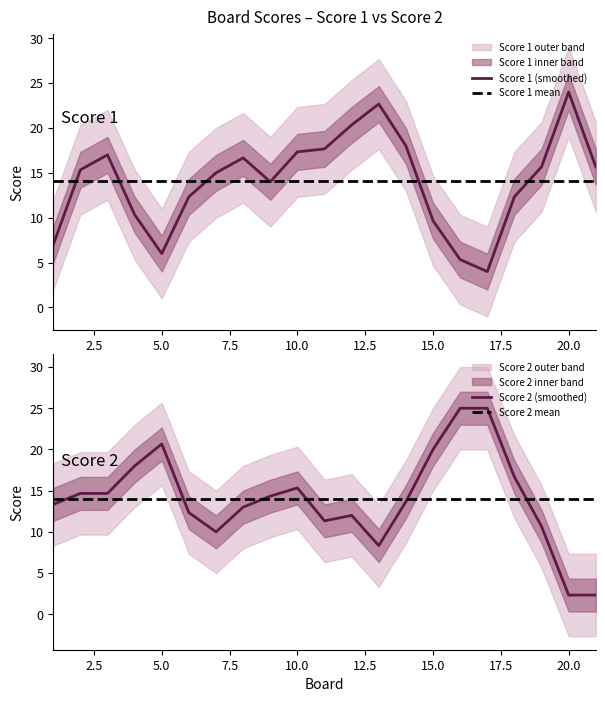

How many interior local peaks does the Score 1 series have?

4